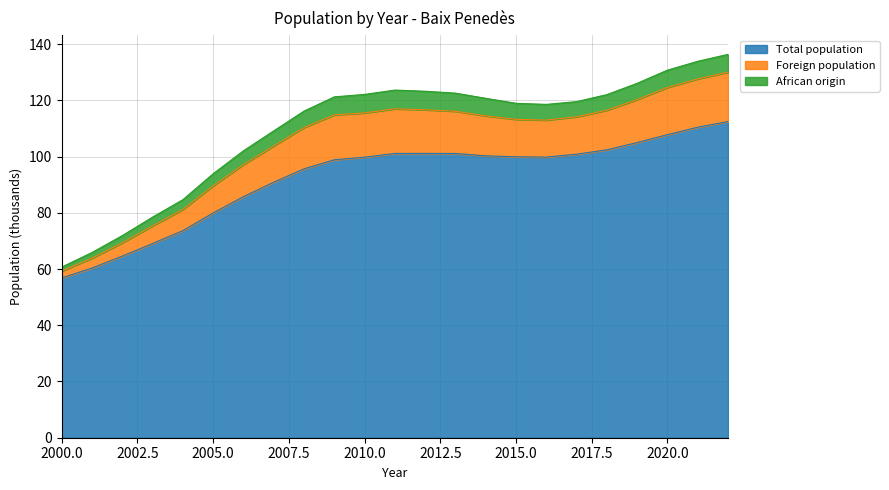

Is it true that Total population equals 99.8 at 2010.0?

True